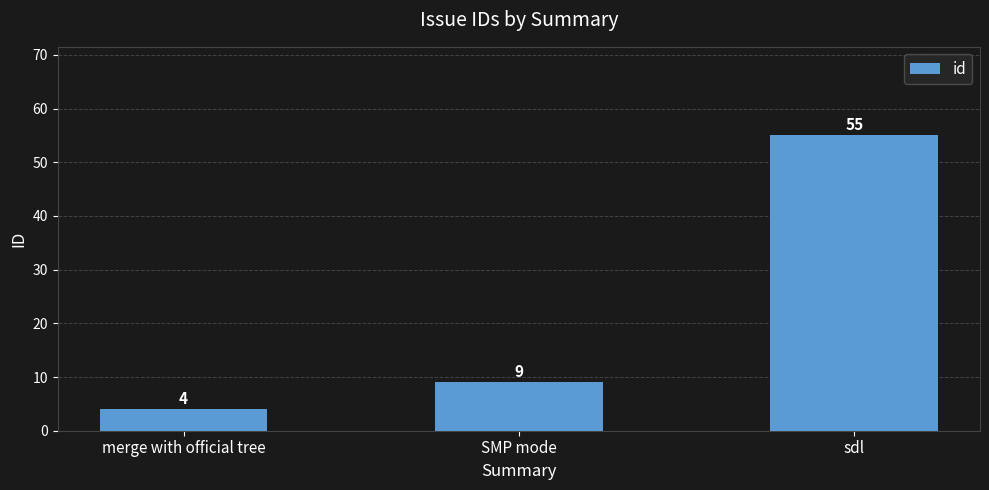

List the labels in order of value, largest first.

sdl, SMP mode, merge with official tree